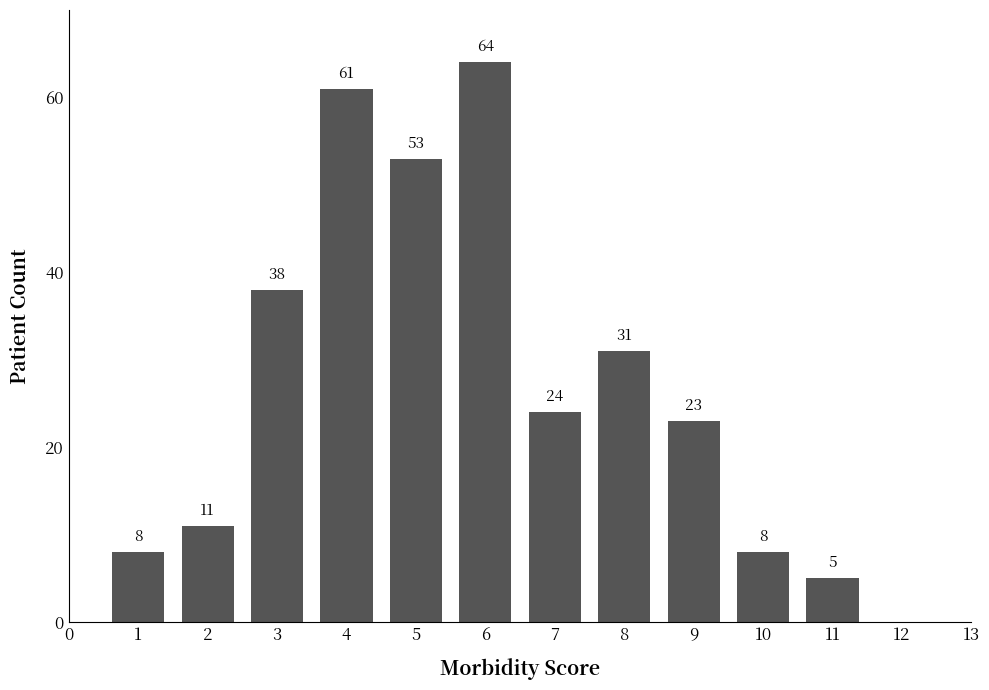

Reading left to right, list all the values displayed in this chart.

1=8	2=11	3=38	4=61	5=53	6=64	7=24	8=31	9=23	10=8	11=5	12=0